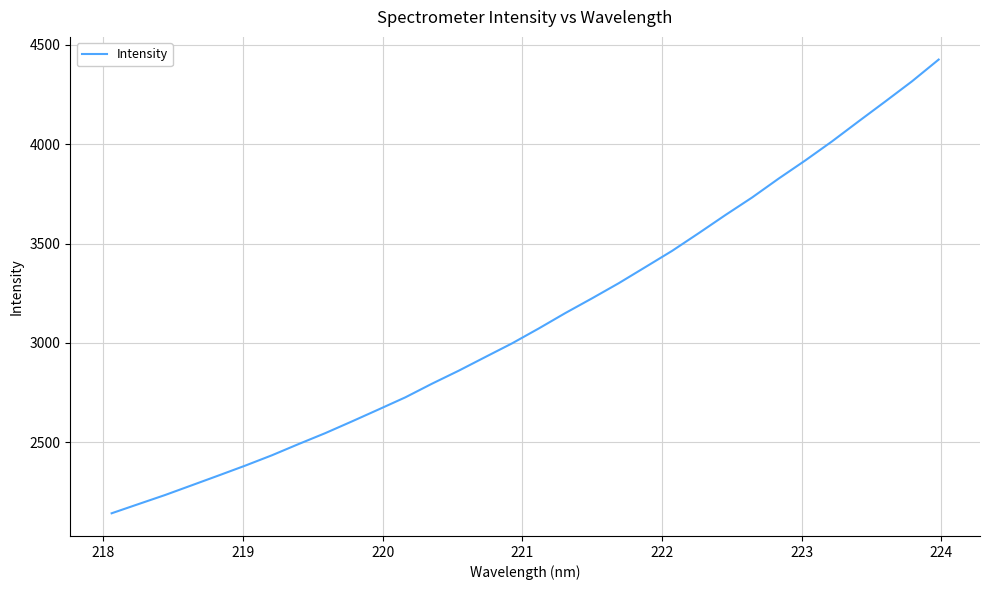

What is the difference between the maximum and minimum values?

2281.2